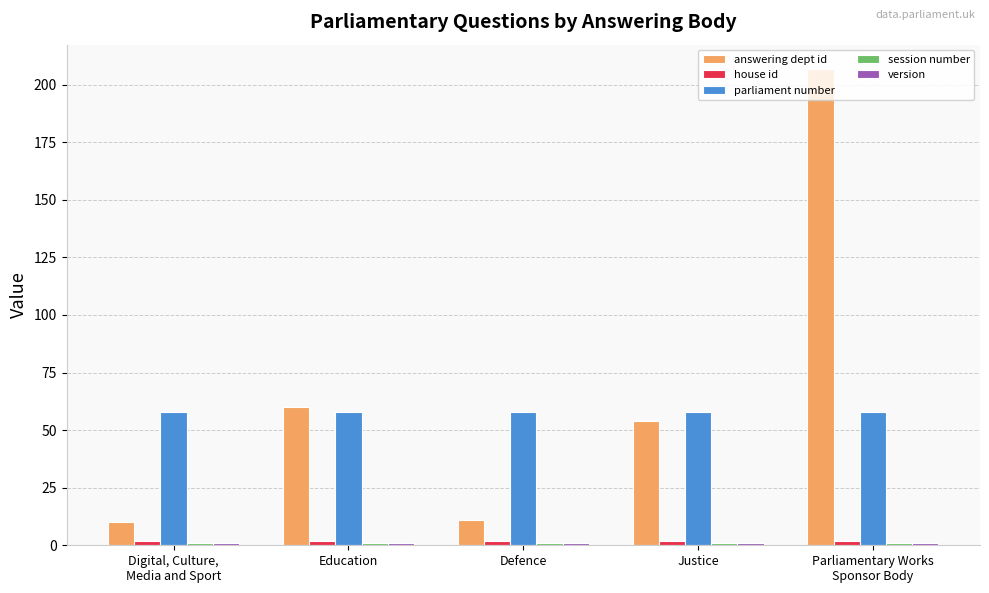

The parliament number series shows 58 at Defence. True or false?

True